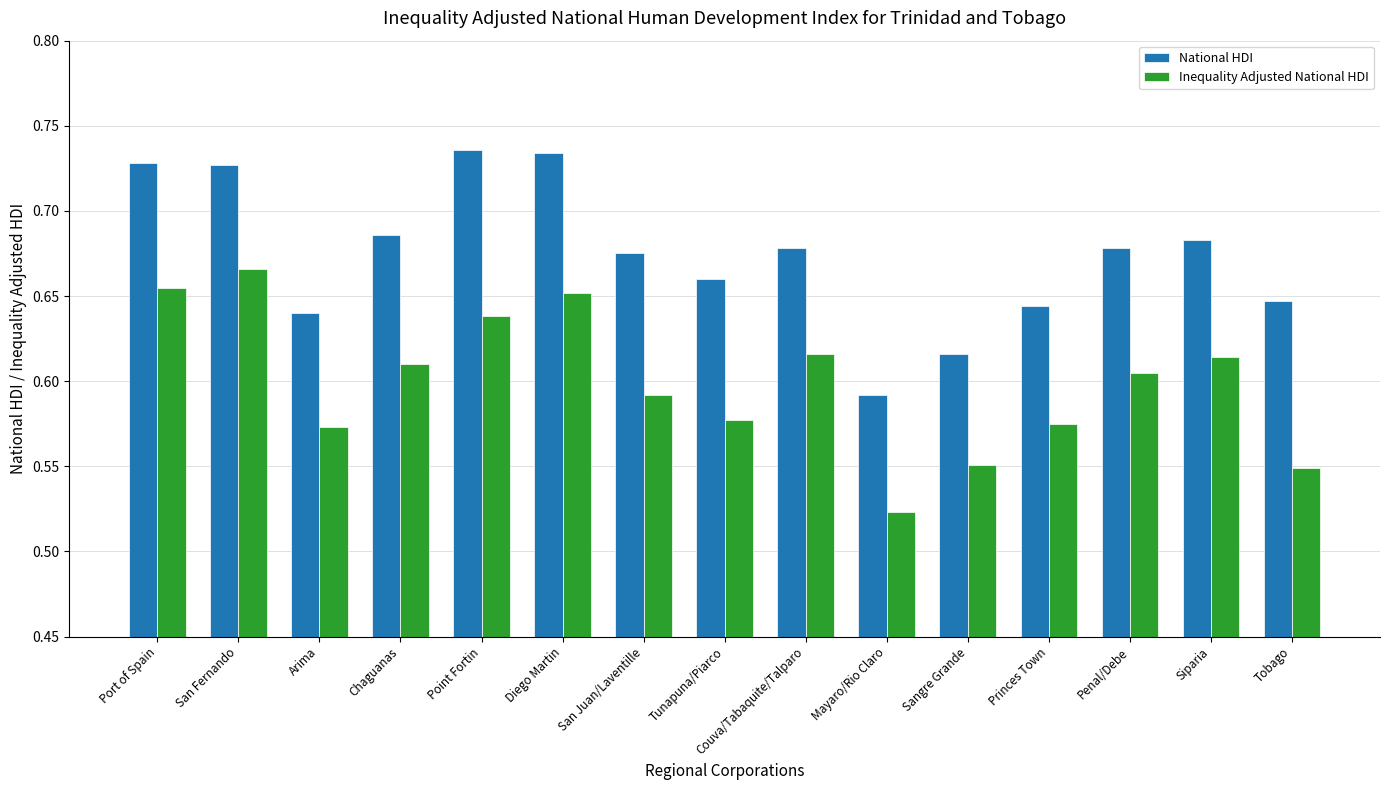

What is the sum of all Inequality Adjusted National HDI values?

9.0